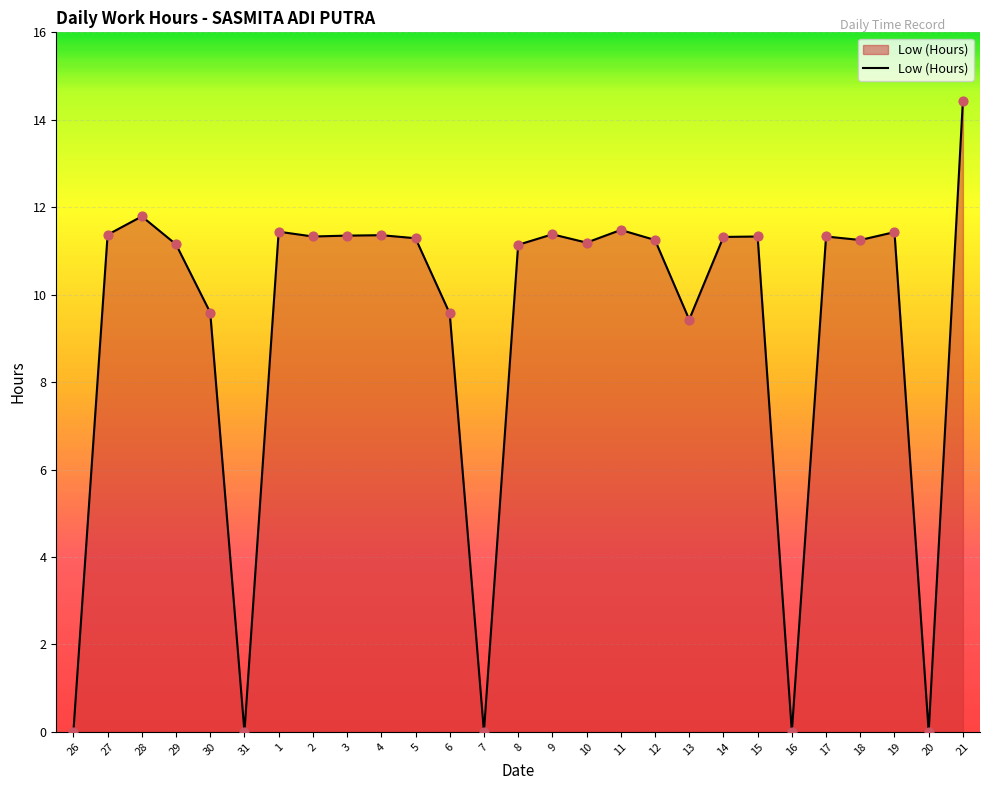

What is the change in value from 1 to 6?

-1.9